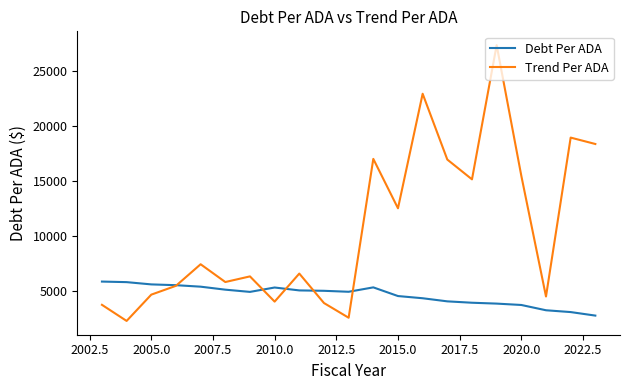

What is the greatest value displayed?

27358.0